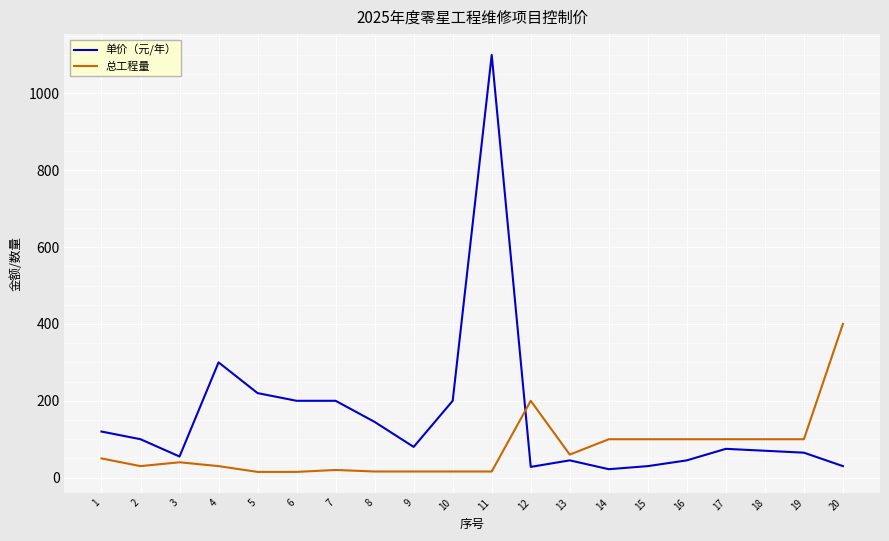

What is the spread (max minus min) of values at 5?

205